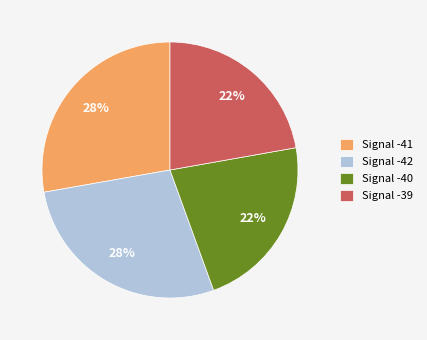

Is there a majority slice in this chart?

No